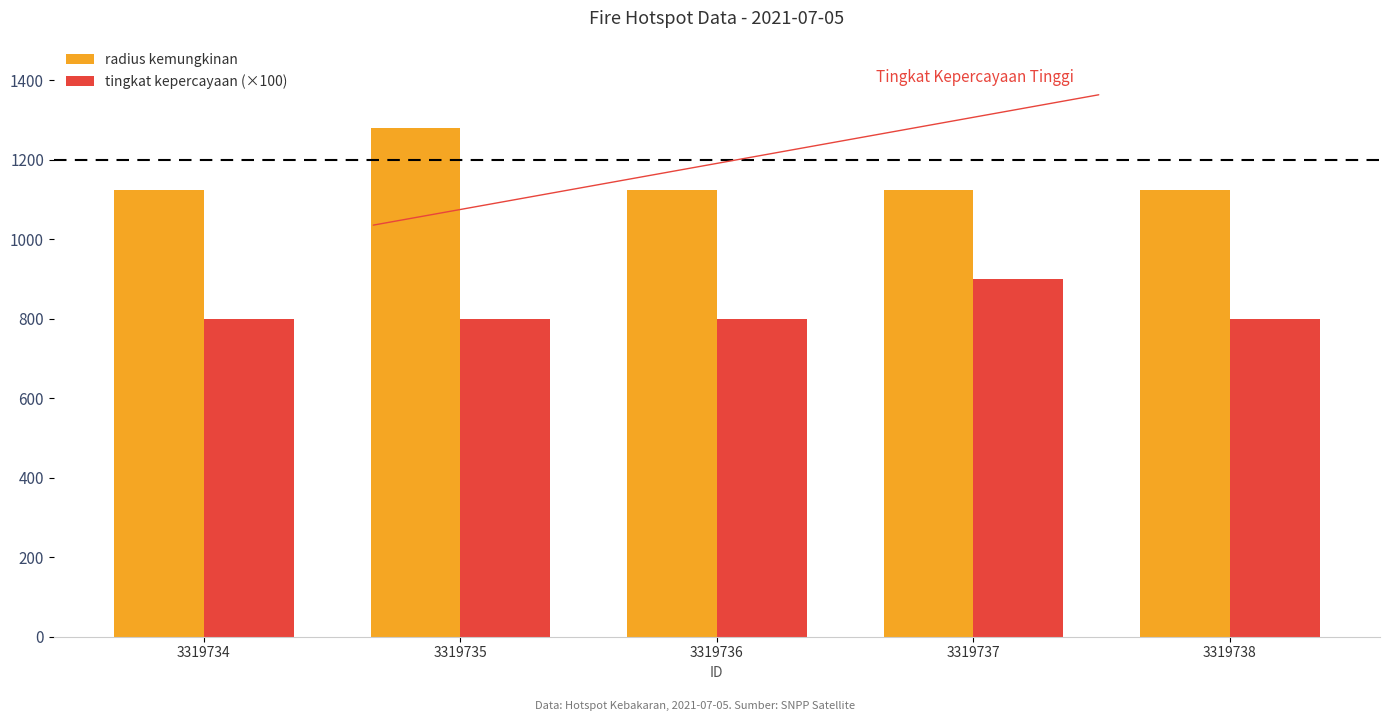

What is the sum of all tingkat kepercayaan (×100) values?

4100